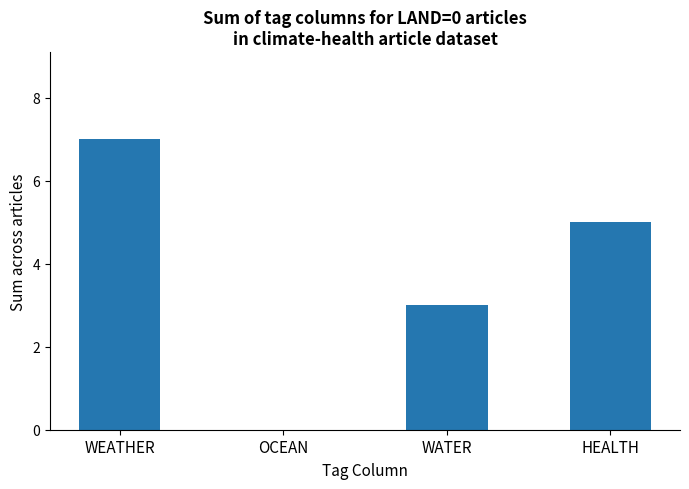

What value does the data have at WEATHER?

7